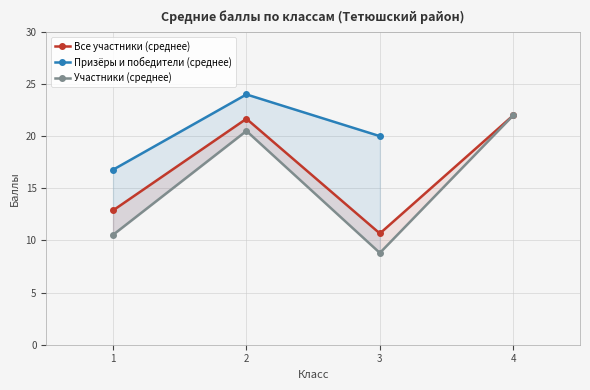

Where is the first local minimum for Участники (среднее)?

3